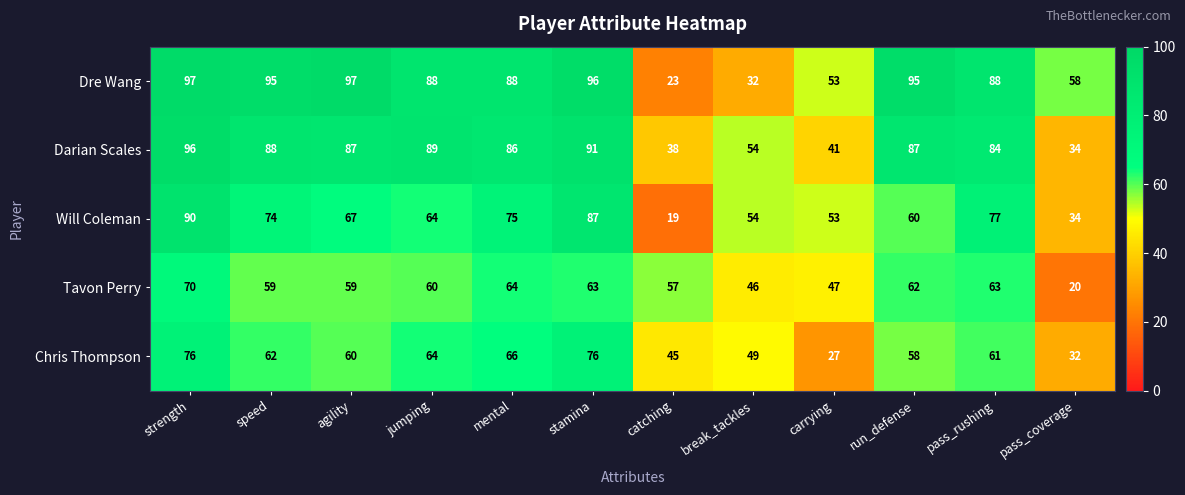

At mental, list the series in order from smallest to largest.

Tavon Perry, Chris Thompson, Will Coleman, Darian Scales, Dre Wang